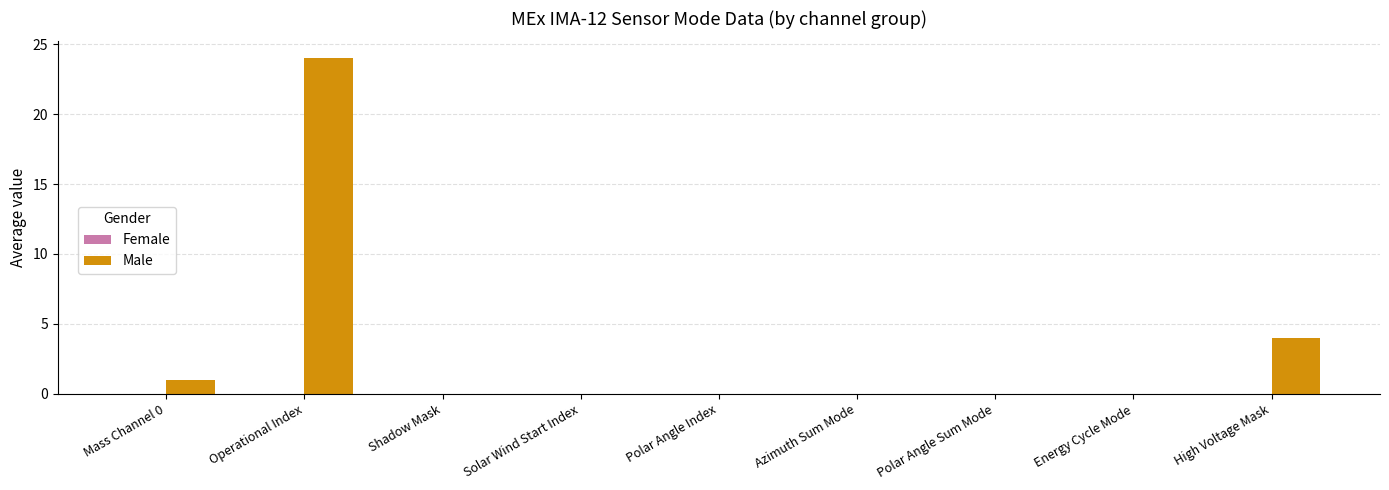

Which has a higher value, High Voltage Mask or Operational Index?

Operational Index